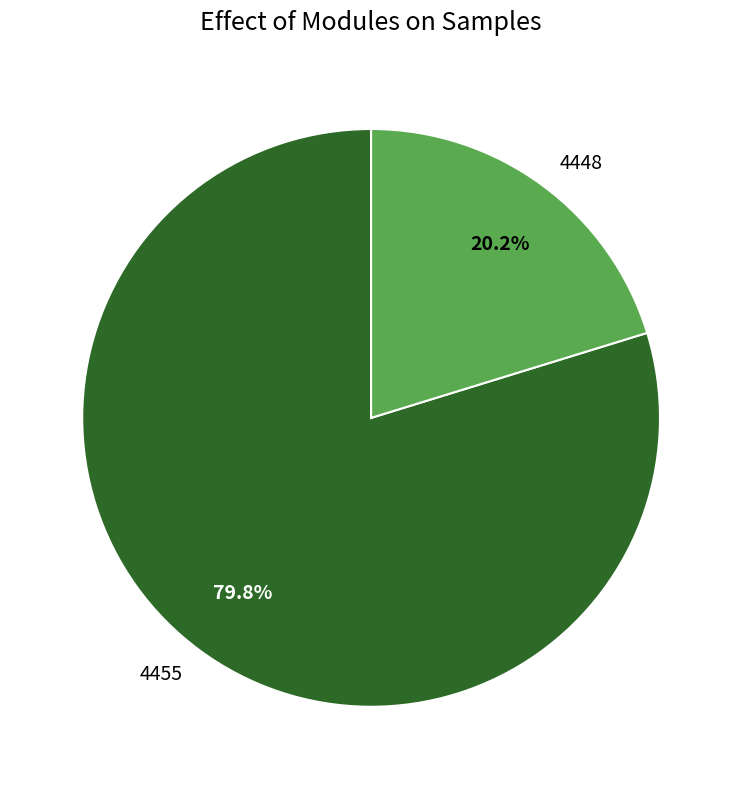

How many slices are in this pie chart?

2